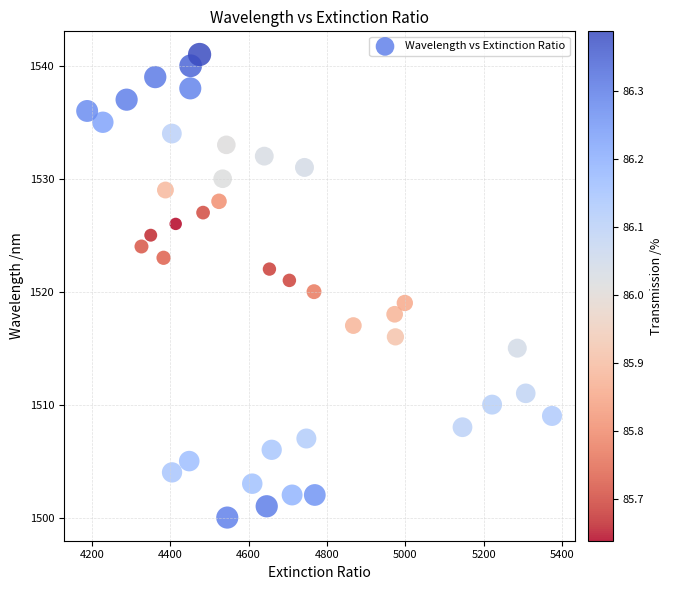

Count the number of points in this scatter plot.

40